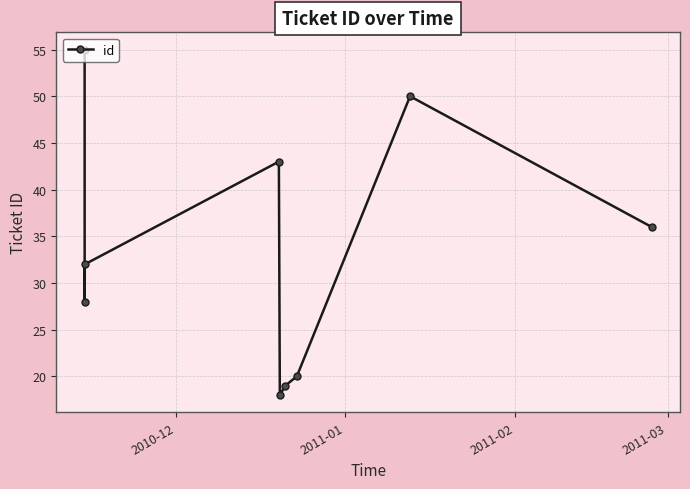

What is the average value?

33